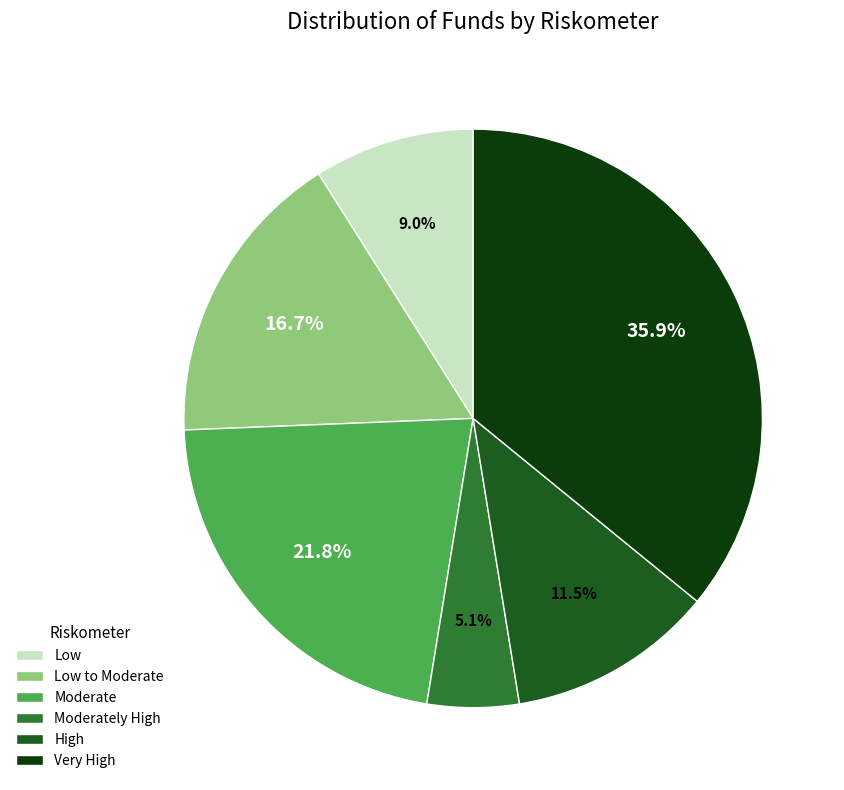

True or false: Low accounts for 2% of the total.

False